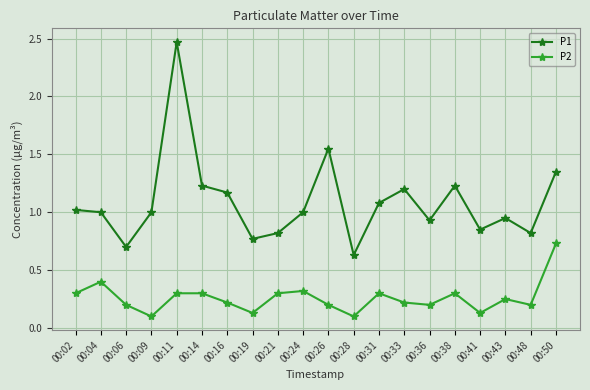

Does the chart have visible grid lines?

Yes